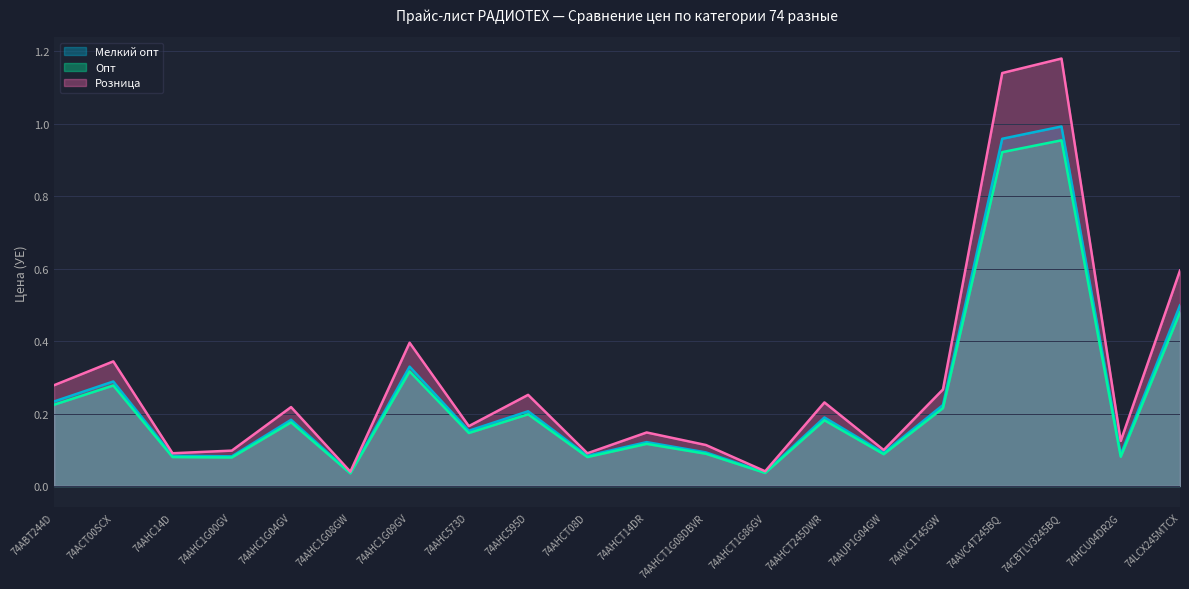

How many interior local peaks does the Розница series have?

7